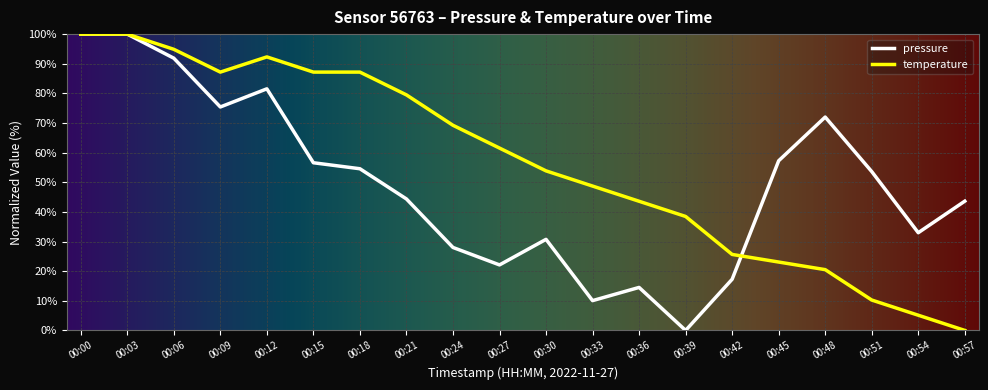

What is the total value across all series at 00:03?

200.0